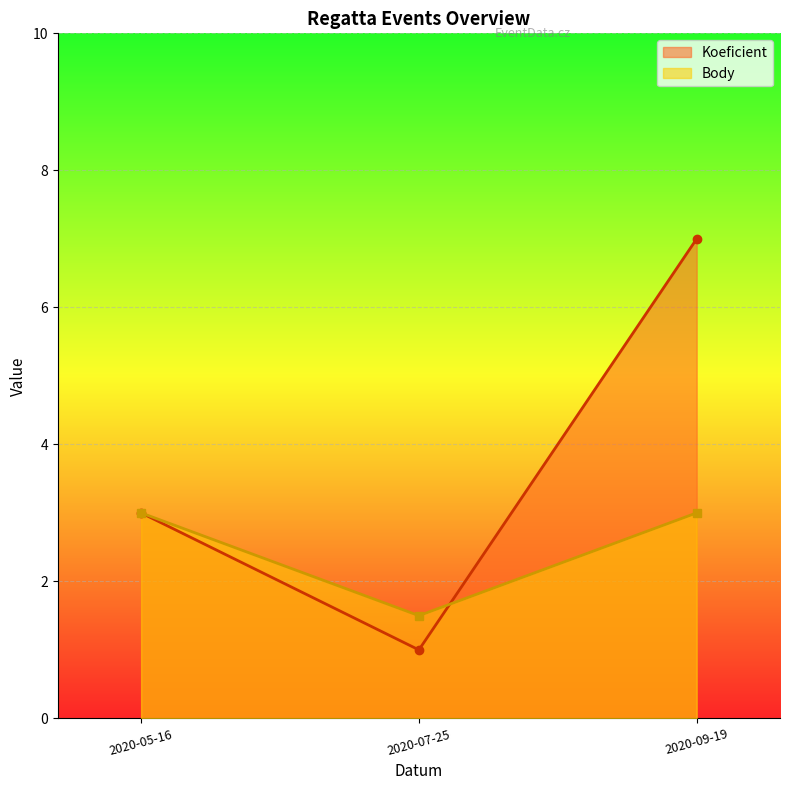

What is the approximate value of Koeficient at 2020-07-25?

1.0